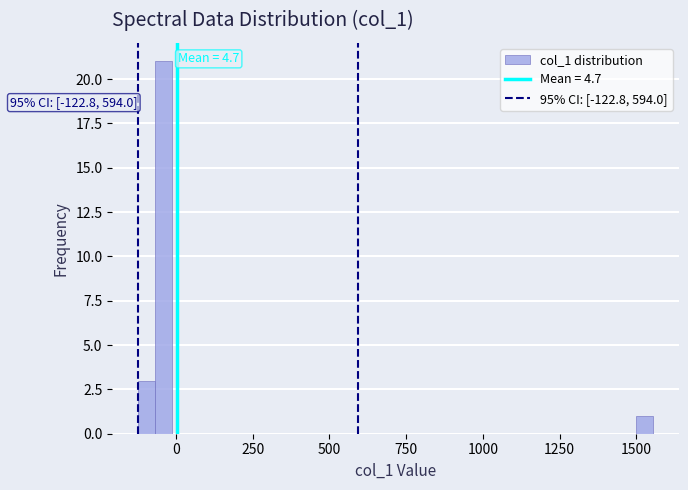

Around what value on the x-axis is the tallest bar? Give the approximate position of its centre, as read against the axis.

-50